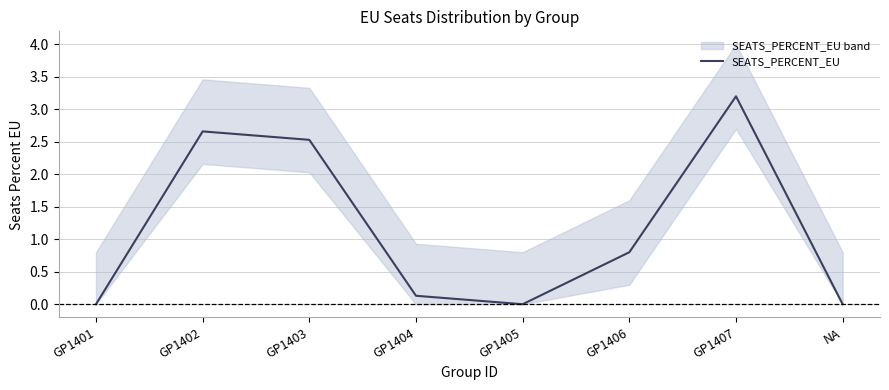

List the labels in order of value, largest first.

GP1407, GP1402, GP1403, GP1406, GP1404, GP1401, GP1405, NA